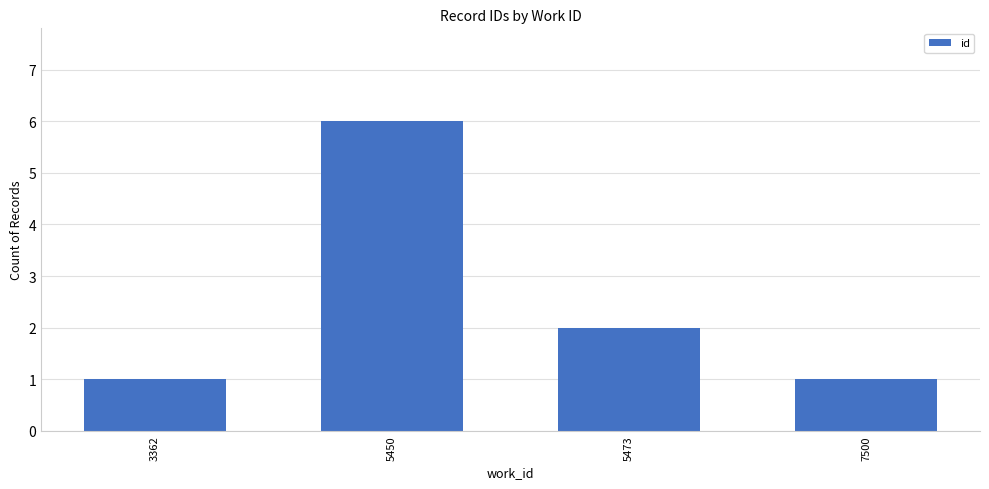

Which label corresponds to the largest value in the chart?

5450